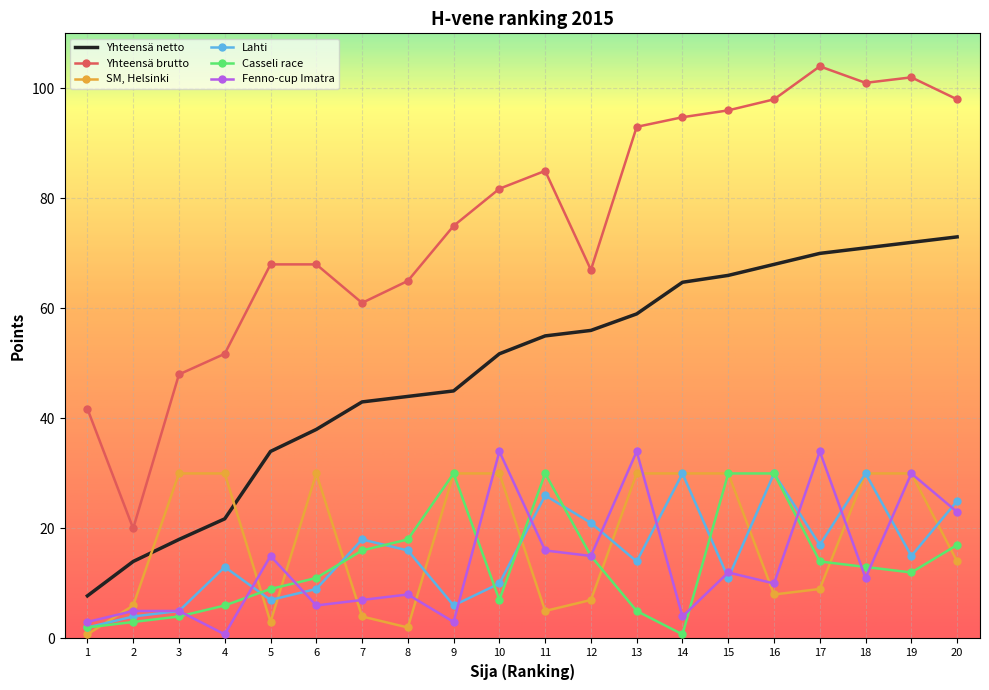

Rank the series at 6 from lowest to highest value.

Fenno-cup Imatra, Lahti, Casseli race, SM, Helsinki, Yhteensä netto, Yhteensä brutto